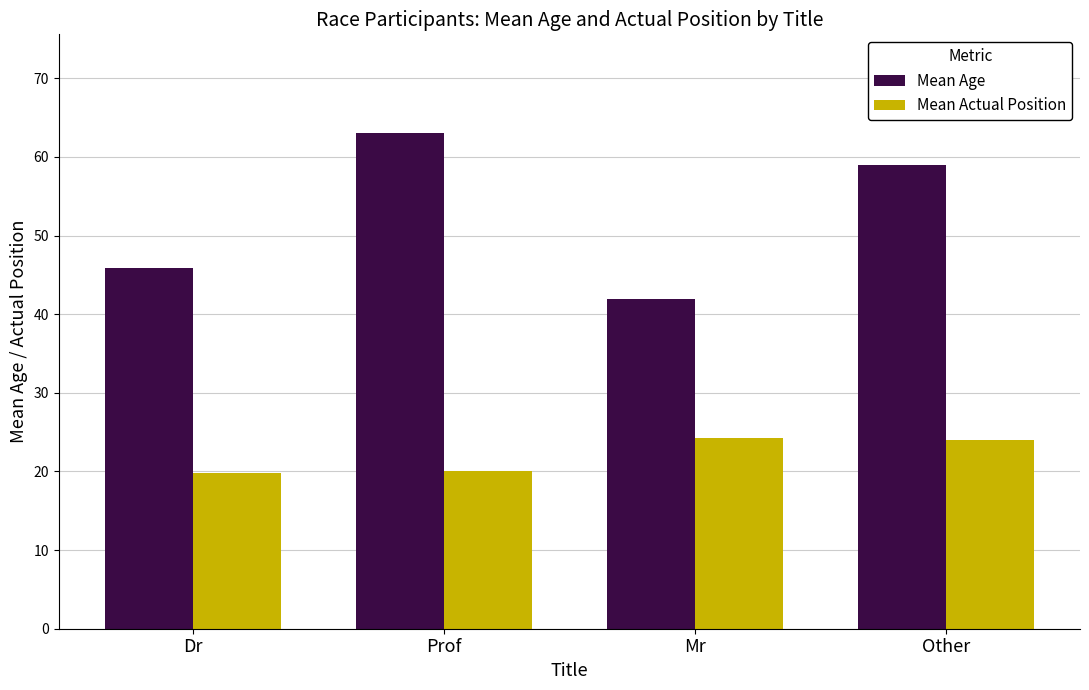

Which series changed the most between Mr and Other?

Mean Age